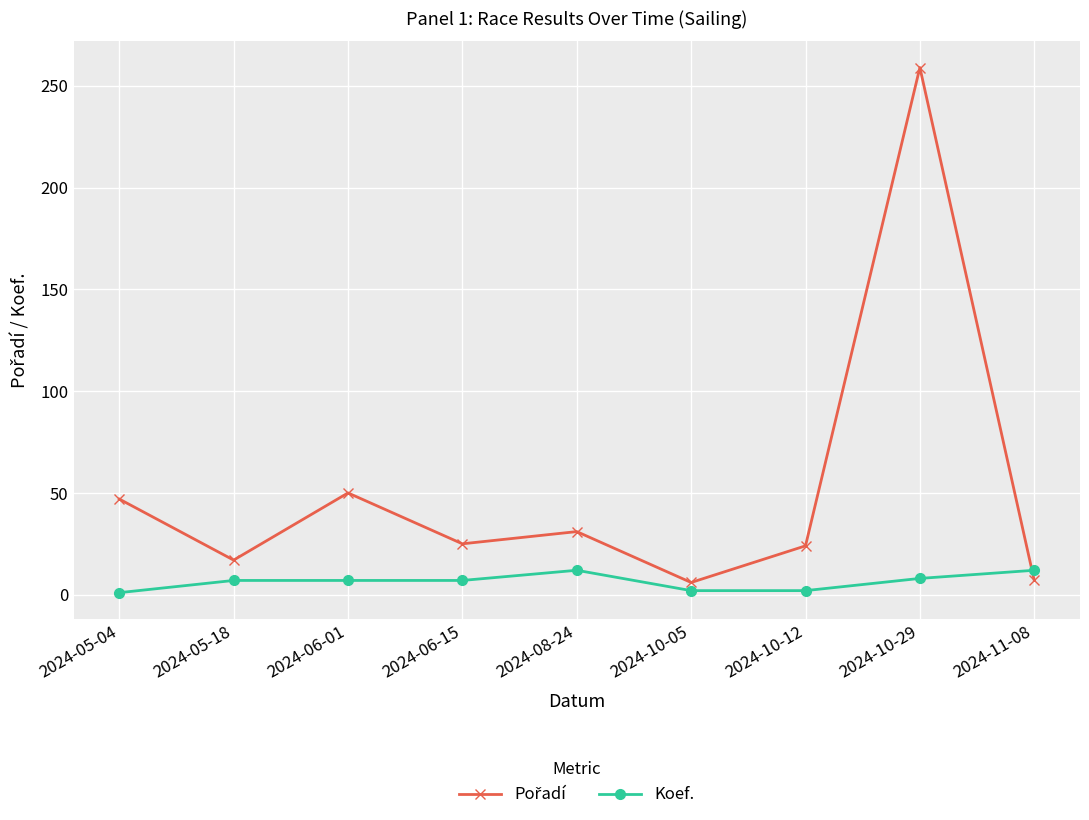

What is the maximum value shown in the chart?

259